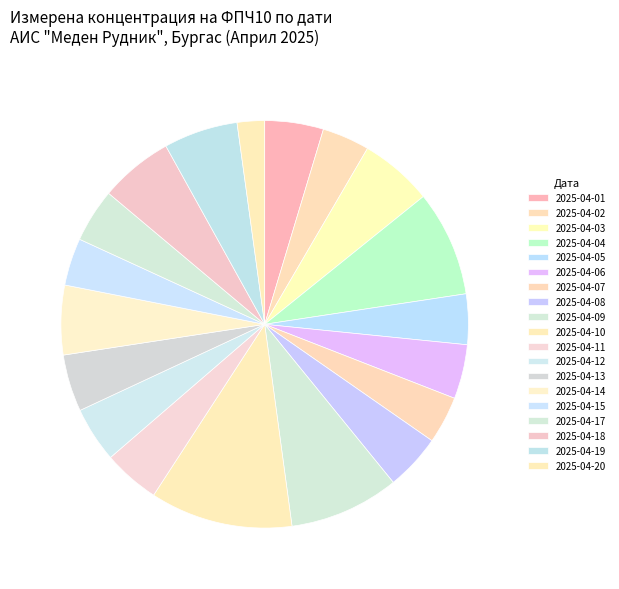

The 2025-04-13 slice represents 5% of the pie. True or false?

True